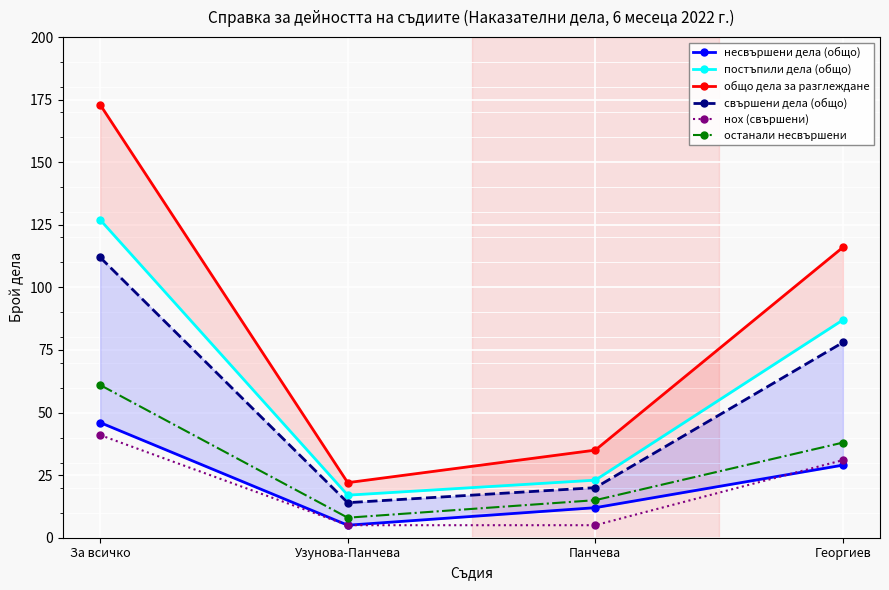

What position from the right is Узунова-Панчева?

3